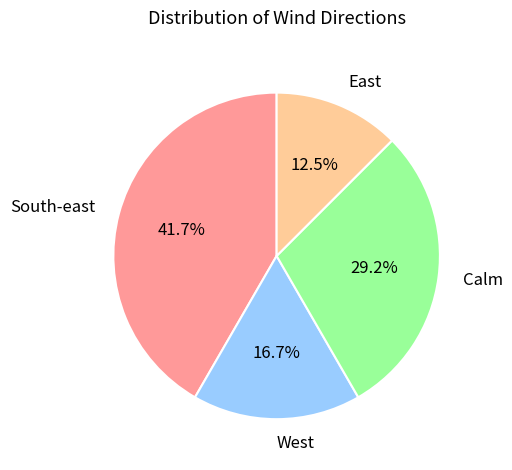

Is the sum of East and South-east greater than half?

Yes